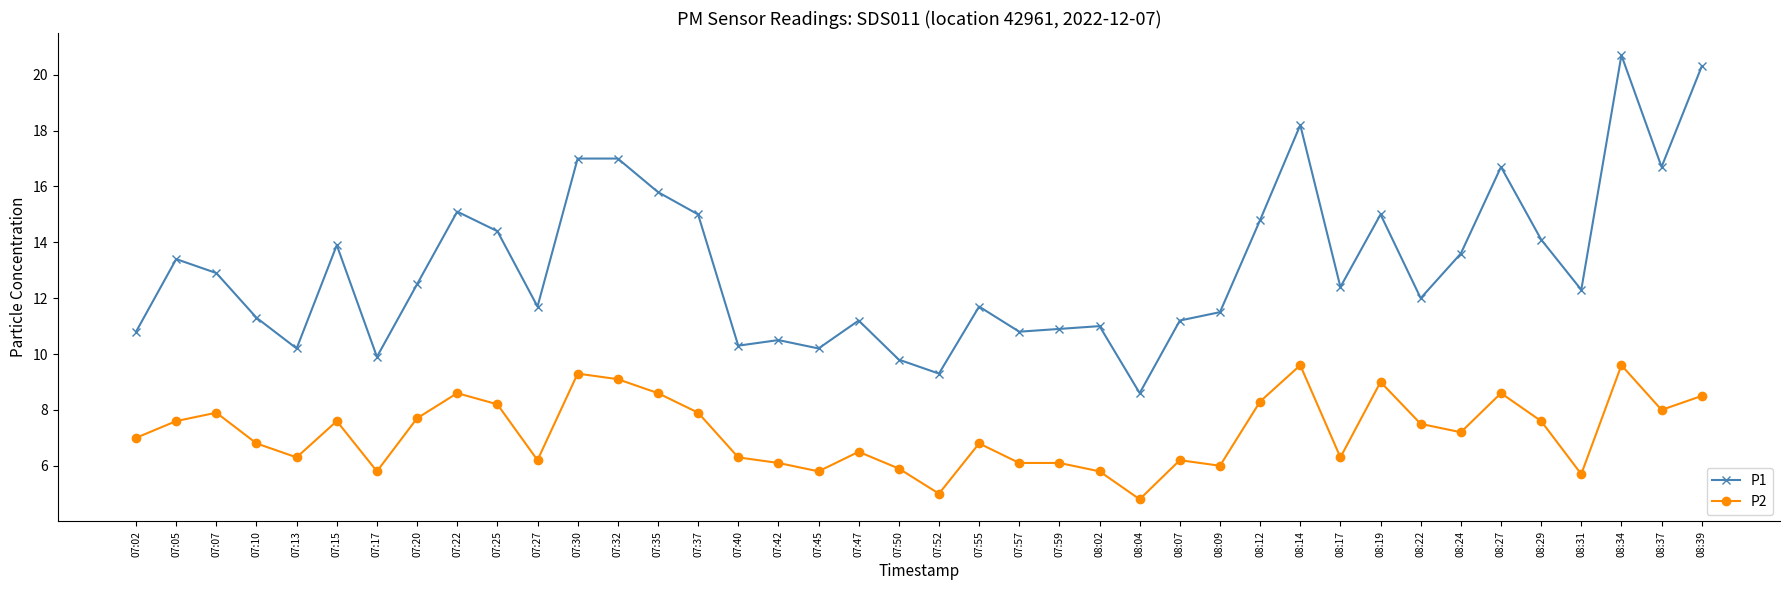

Rank the series at 07:59 from lowest to highest value.

P2, P1